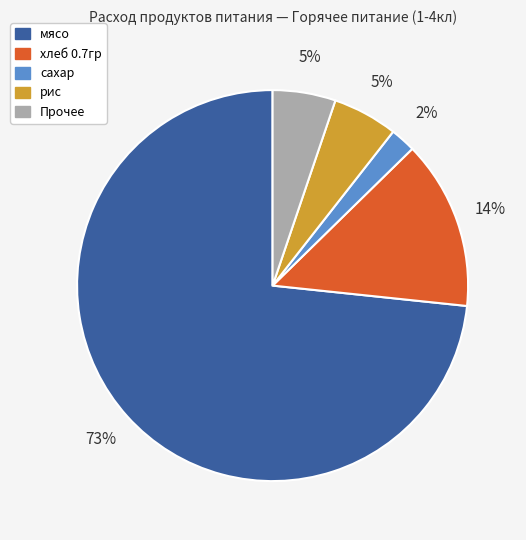

Which slice represents more than half of the pie?

мясо